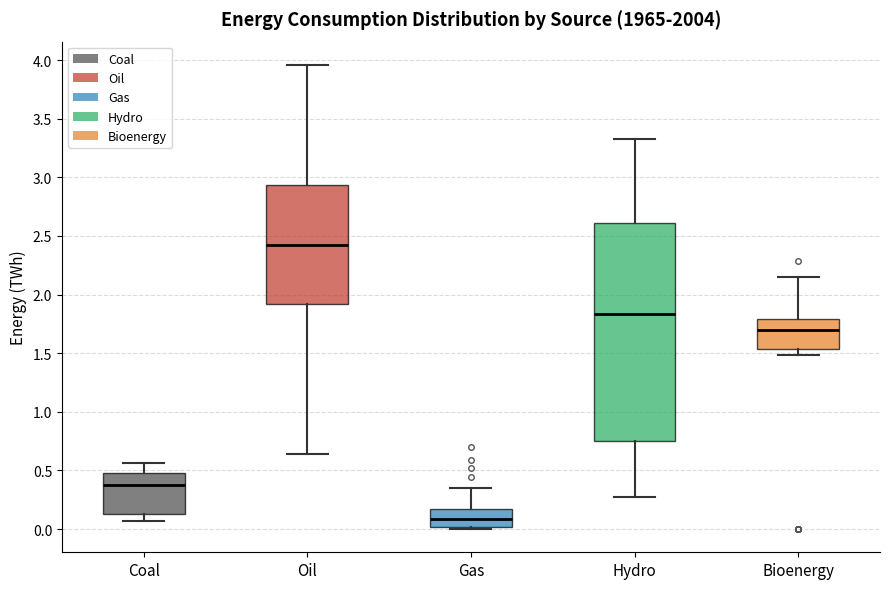

Which box's median line is the highest?

Oil